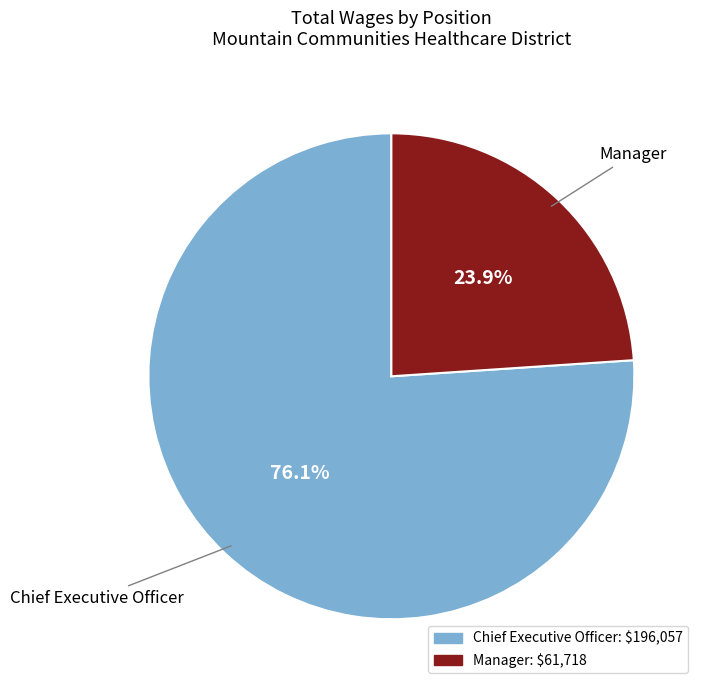

The Chief Executive Officer slice represents 76% of the pie. True or false?

True